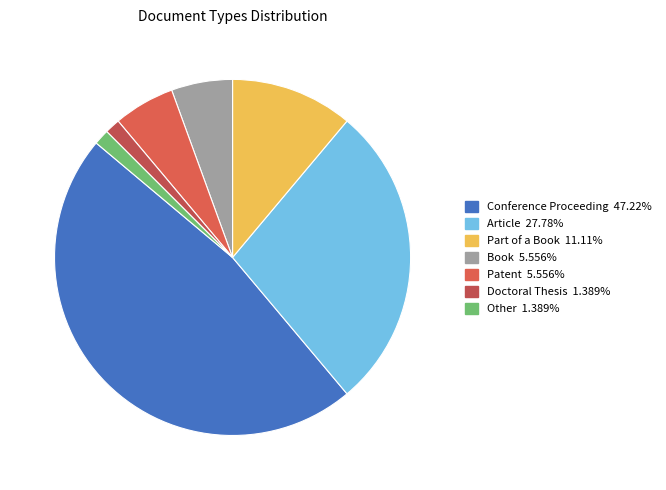

Count the number of slices in the pie.

7